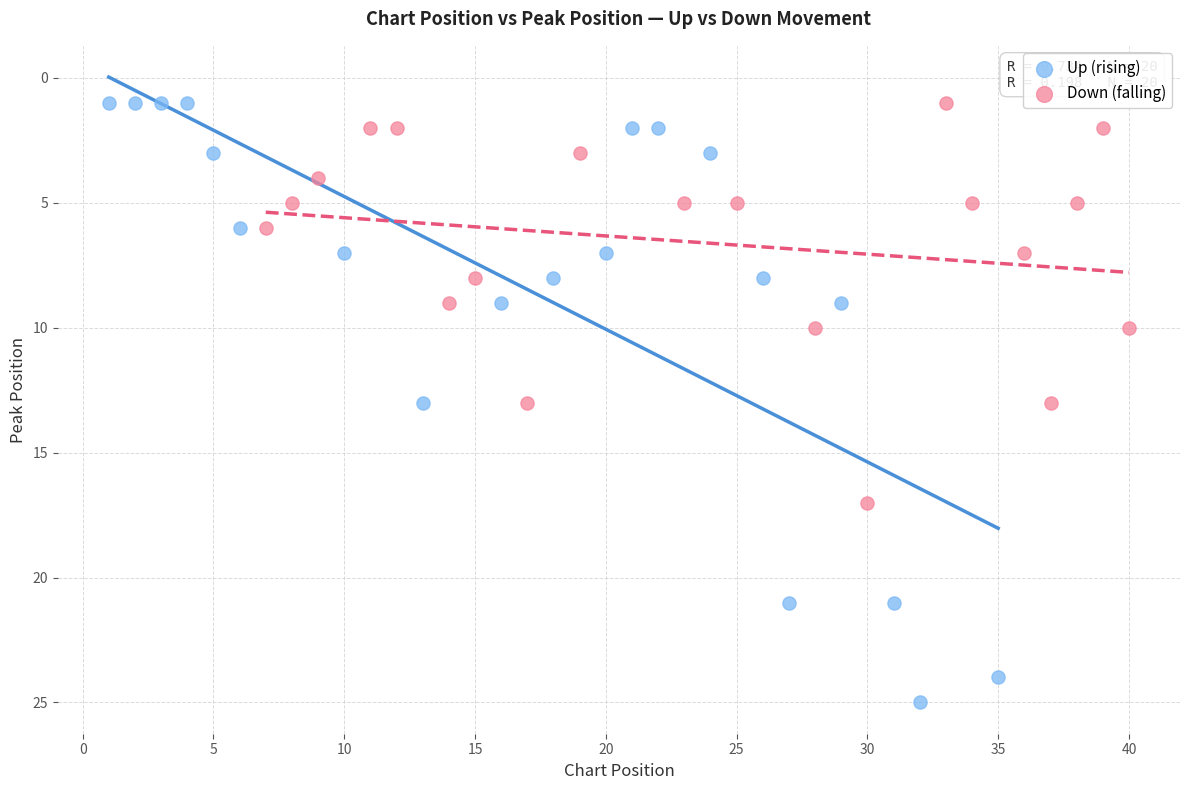

Which series reaches the maximum Y coordinate?

Up (rising)